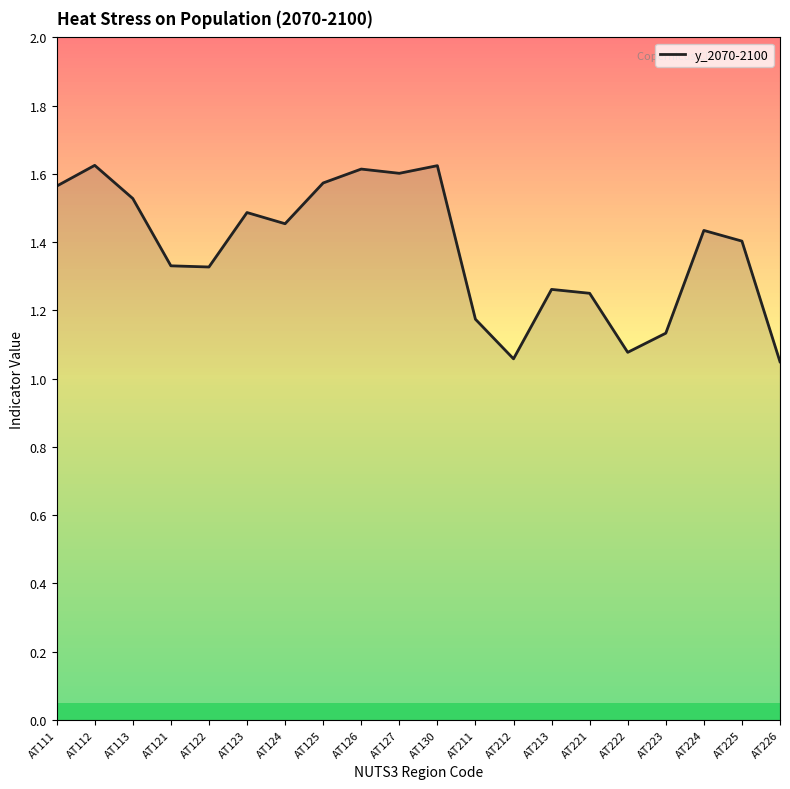

What is the difference between the maximum and minimum values?

0.6